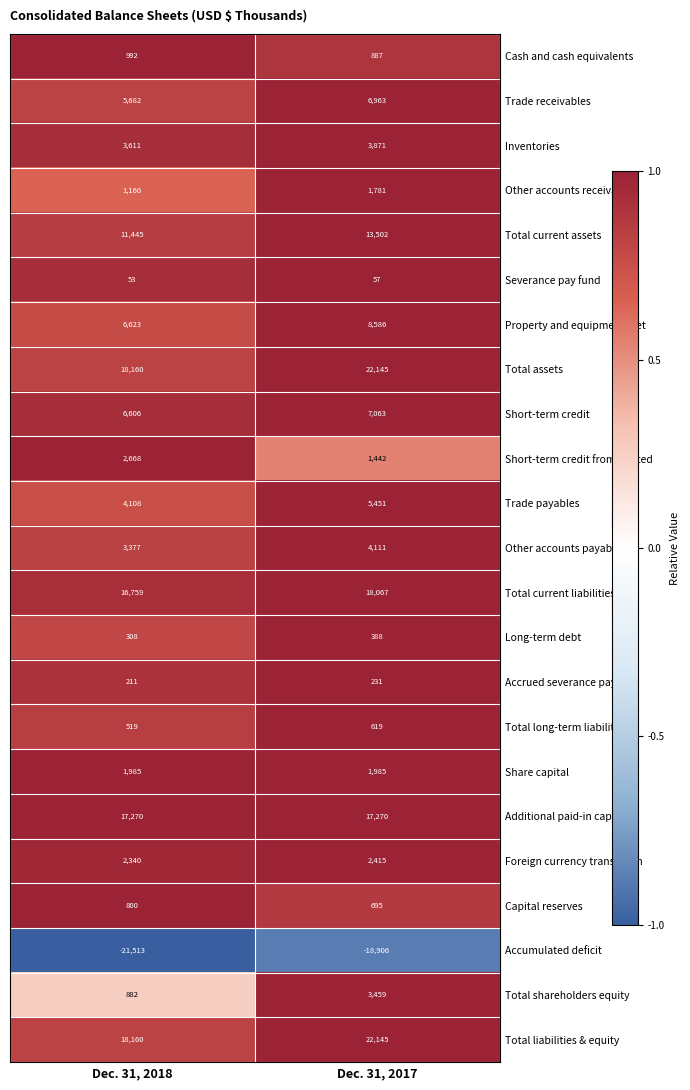

Is it true that Property and equipment, net equals 8586 at Dec. 31, 2017?

True